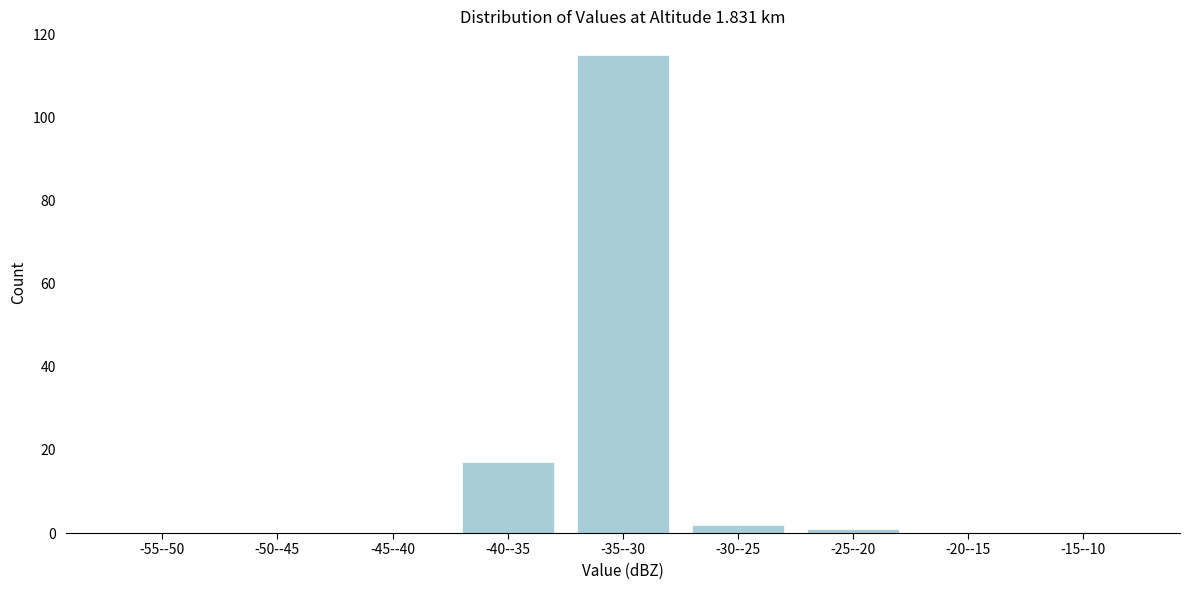

Reading left to right, list all the values displayed in this chart.

-55--50=0	-50--45=0	-45--40=0	-40--35=17	-35--30=115	-30--25=2	-25--20=1	-20--15=0	-15--10=0